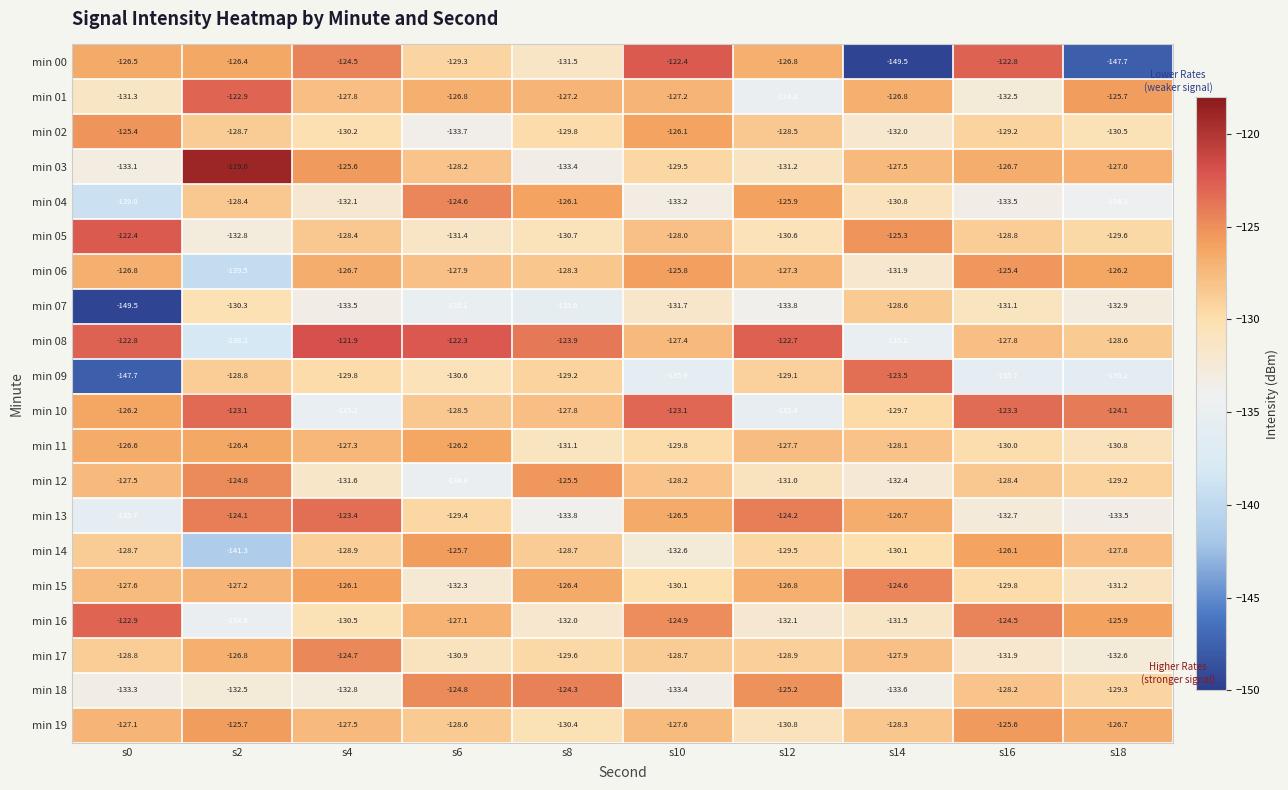

Rank the series at s16 from lowest to highest value.

min 09, min 04, min 13, min 01, min 17, min 07, min 11, min 15, min 02, min 05, min 12, min 18, min 08, min 03, min 14, min 19, min 06, min 16, min 10, min 00